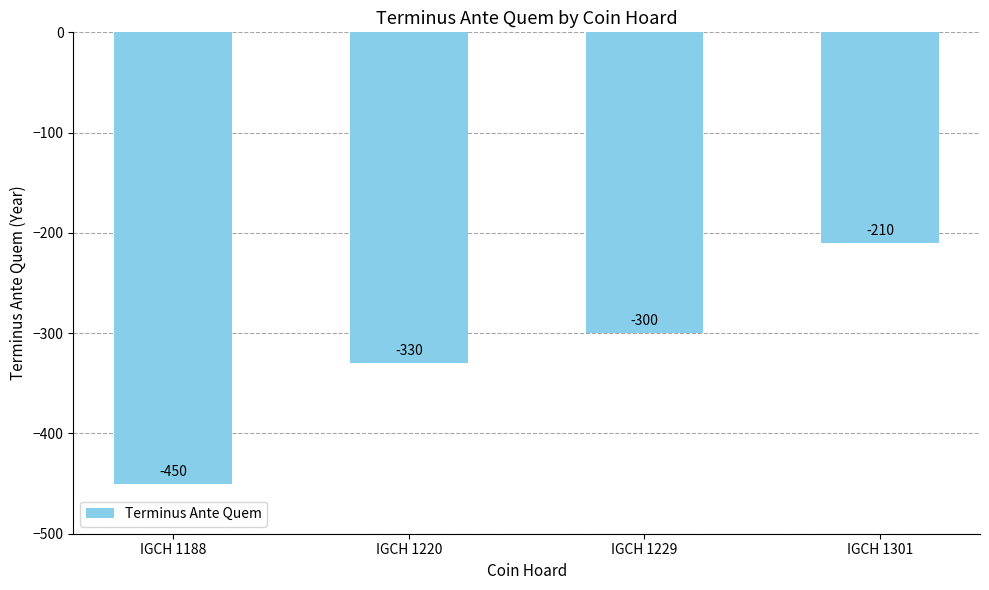

Does the chart contain any negative values?

Yes